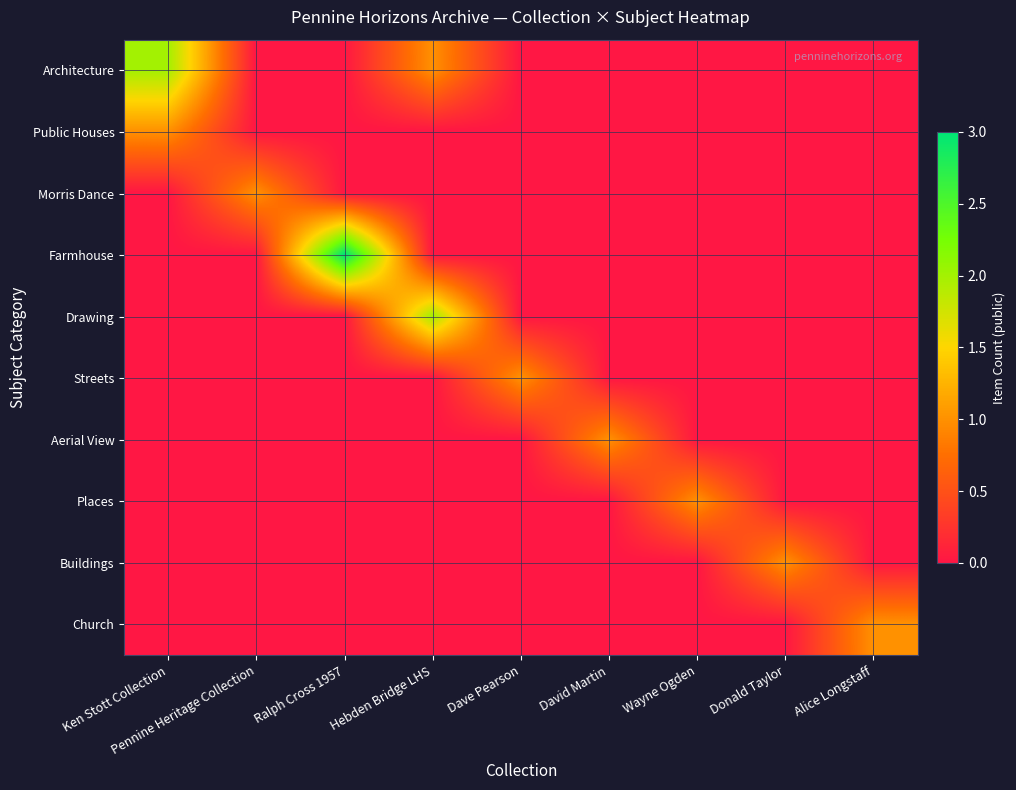

Reading left to right, what are all the values shown in this chart?

Architecture: Ken Stott Collection=2	Pennine Heritage Collection=0	Ralph Cross 1957=0	Hebden Bridge LHS=1	Dave Pearson=0	David Martin=0	Wayne Ogden=0	Donald Taylor=0	Alice Longstaff=0
Public Houses: Ken Stott Collection=1	Pennine Heritage Collection=0	Ralph Cross 1957=0	Hebden Bridge LHS=0	Dave Pearson=0	David Martin=0	Wayne Ogden=0	Donald Taylor=0	Alice Longstaff=0
Morris Dance: Ken Stott Collection=0	Pennine Heritage Collection=1	Ralph Cross 1957=0	Hebden Bridge LHS=0	Dave Pearson=0	David Martin=0	Wayne Ogden=0	Donald Taylor=0	Alice Longstaff=0
Farmhouse: Ken Stott Collection=0	Pennine Heritage Collection=0	Ralph Cross 1957=3	Hebden Bridge LHS=0	Dave Pearson=0	David Martin=0	Wayne Ogden=0	Donald Taylor=0	Alice Longstaff=0
Drawing: Ken Stott Collection=0	Pennine Heritage Collection=0	Ralph Cross 1957=0	Hebden Bridge LHS=2	Dave Pearson=0	David Martin=0	Wayne Ogden=0	Donald Taylor=0	Alice Longstaff=0
Streets: Ken Stott Collection=0	Pennine Heritage Collection=0	Ralph Cross 1957=0	Hebden Bridge LHS=0	Dave Pearson=1	David Martin=0	Wayne Ogden=0	Donald Taylor=0	Alice Longstaff=0
Aerial View: Ken Stott Collection=0	Pennine Heritage Collection=0	Ralph Cross 1957=0	Hebden Bridge LHS=0	Dave Pearson=0	David Martin=1	Wayne Ogden=0	Donald Taylor=0	Alice Longstaff=0
Places: Ken Stott Collection=0	Pennine Heritage Collection=0	Ralph Cross 1957=0	Hebden Bridge LHS=0	Dave Pearson=0	David Martin=0	Wayne Ogden=1	Donald Taylor=0	Alice Longstaff=0
Buildings: Ken Stott Collection=0	Pennine Heritage Collection=0	Ralph Cross 1957=0	Hebden Bridge LHS=0	Dave Pearson=0	David Martin=0	Wayne Ogden=0	Donald Taylor=1	Alice Longstaff=0
Church: Ken Stott Collection=0	Pennine Heritage Collection=0	Ralph Cross 1957=0	Hebden Bridge LHS=0	Dave Pearson=0	David Martin=0	Wayne Ogden=0	Donald Taylor=0	Alice Longstaff=1